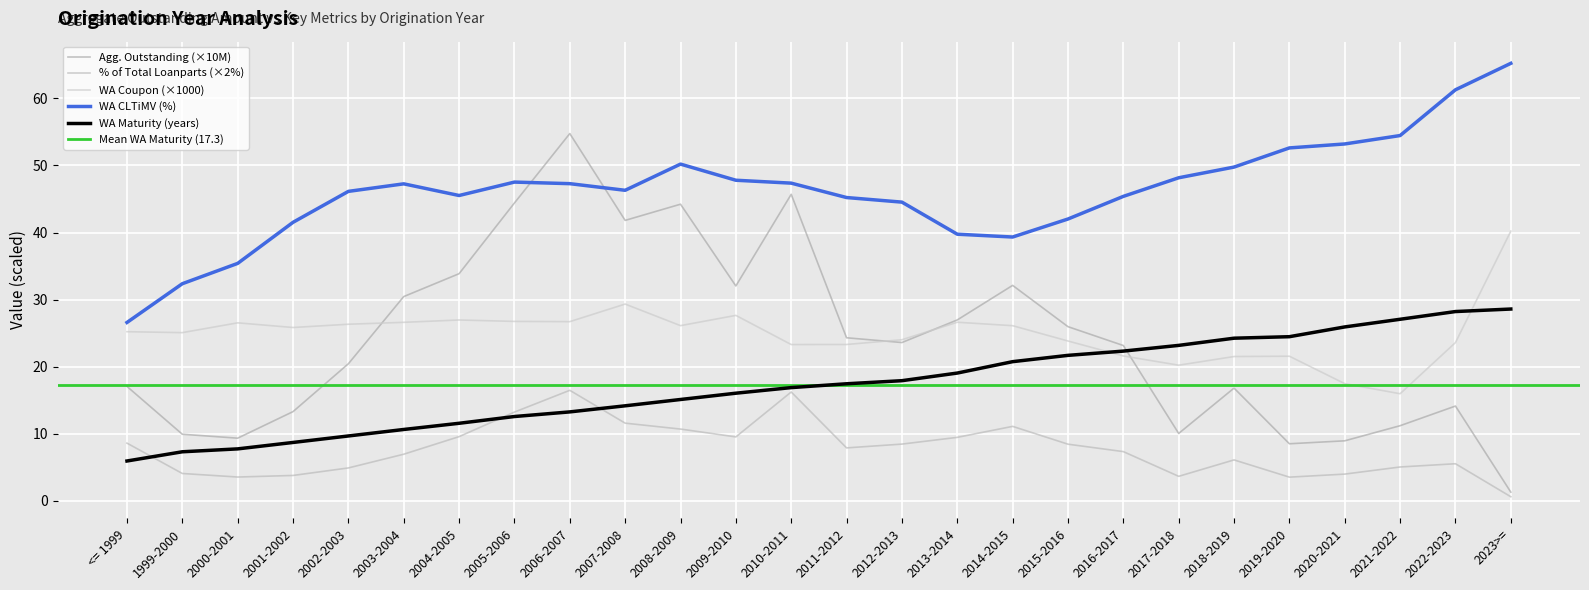

True or false: % of Total (Loanparts) has more than 1 interior local peaks.

True